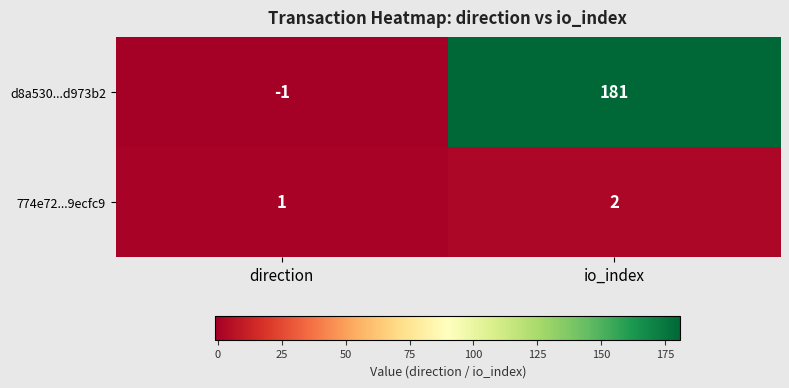

What is the maximum value shown in the chart?

181